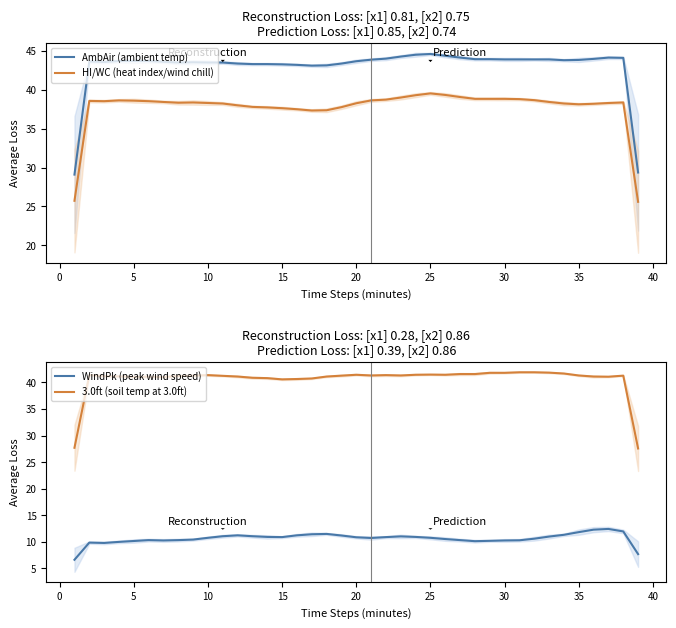

True or false: 3.0ft (soil temp at 3.0ft) and AmbAir (ambient temp) cross at least once.

False